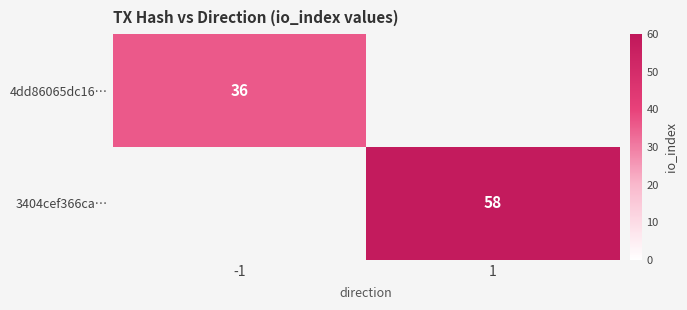

Is the value of 3404cef366ca… at 1 greater than the value of 4dd86065dc16… at -1?

Yes